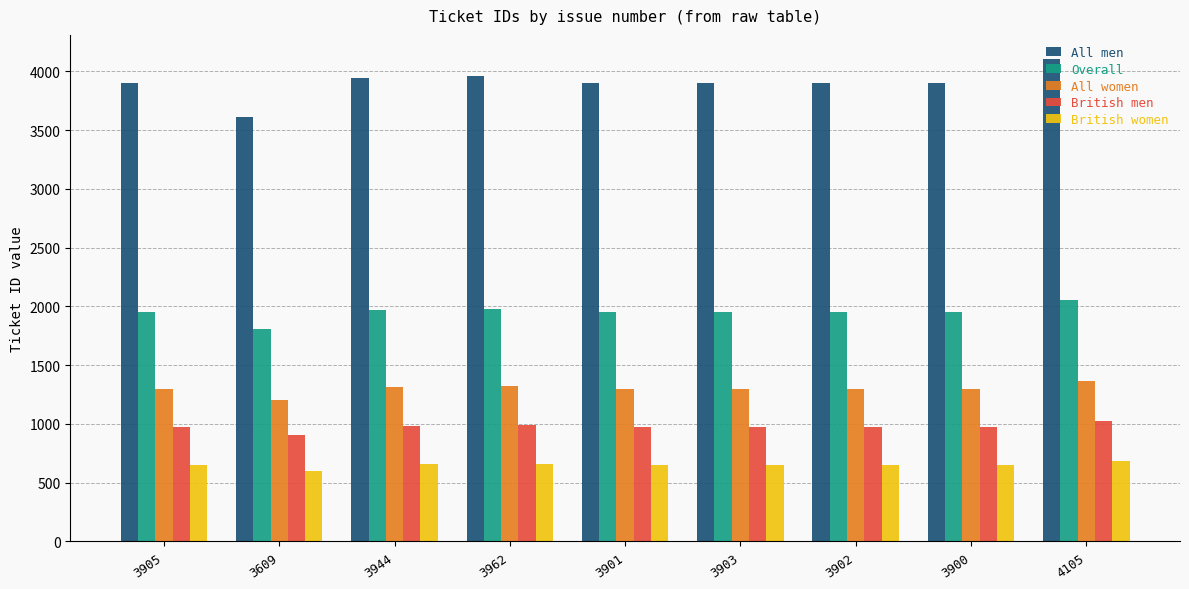

Which category has the lowest value across all series?

3609